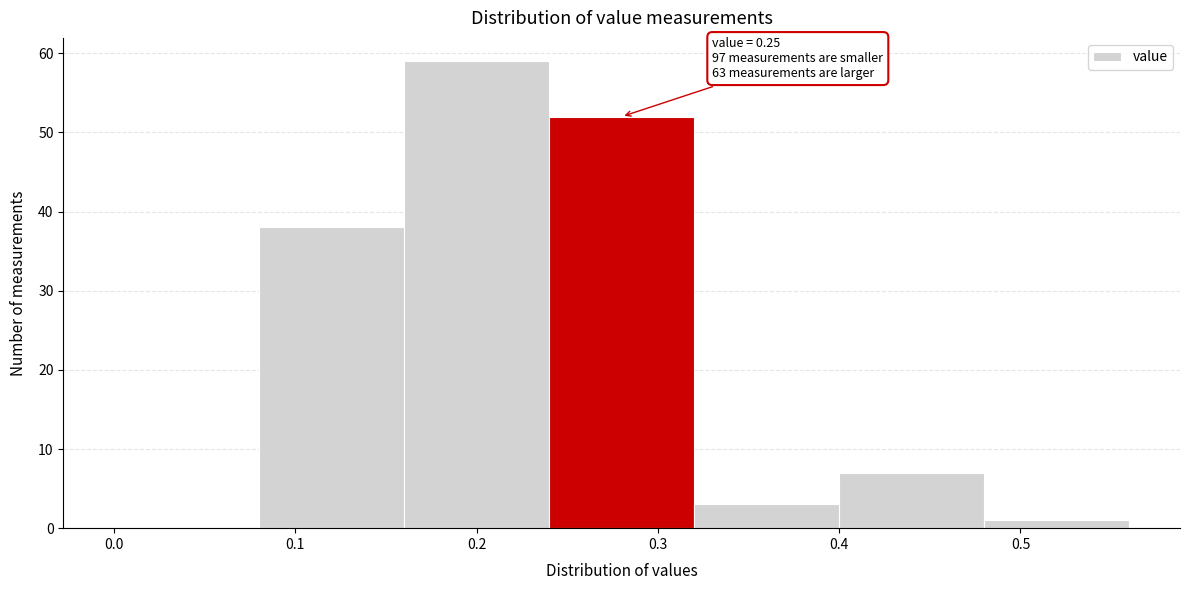

Which range on the x-axis has the tallest bar?

0.16 to 0.24